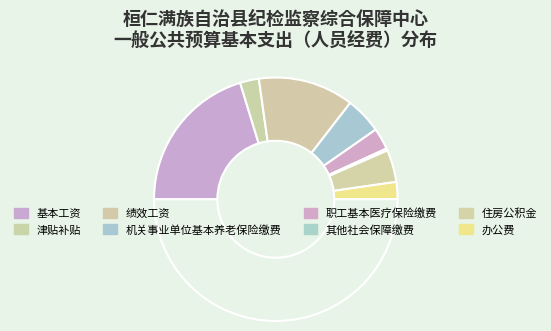

How many segments does this pie chart have?

9